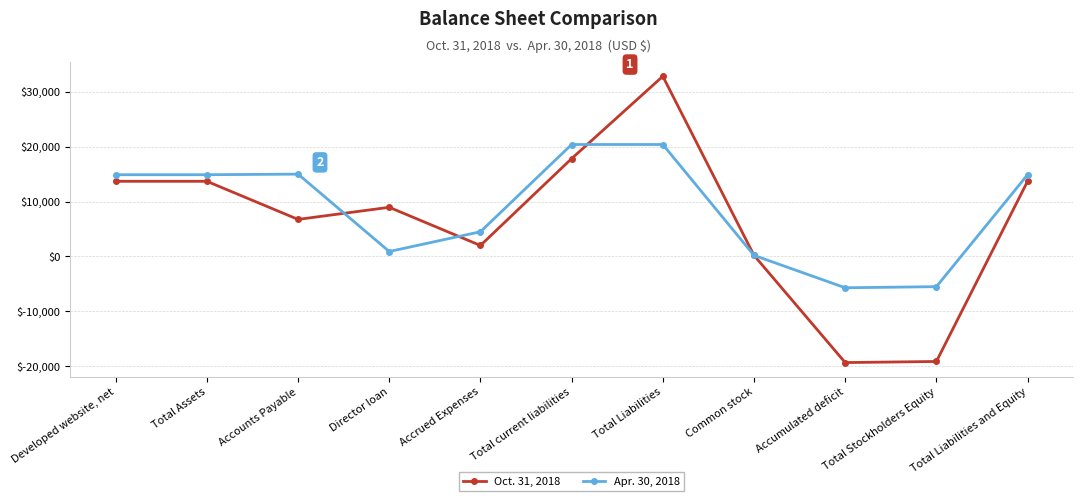

What is the difference between the maximum and minimum values in the Oct. 31, 2018 series?

52168